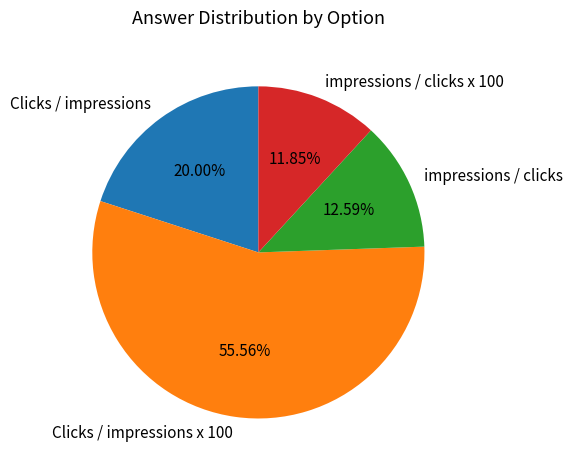

Between Clicks / impressions x 100 and impressions / clicks, which is larger?

Clicks / impressions x 100